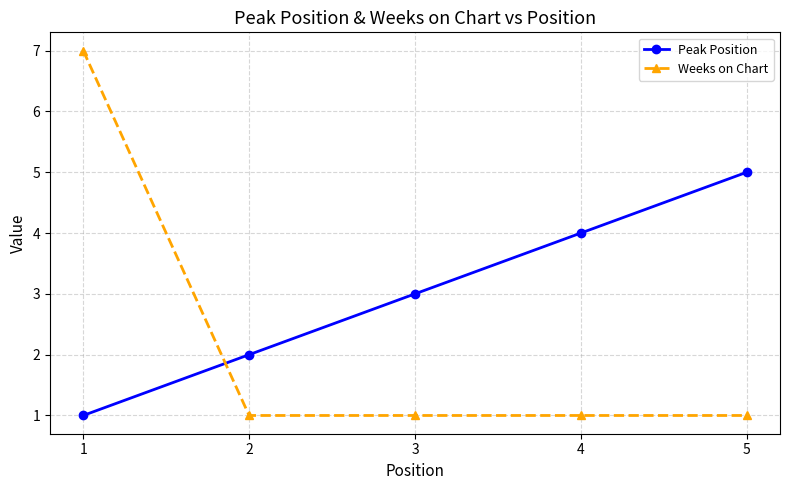

Which series has the largest range (max minus min)?

Weeks on Chart